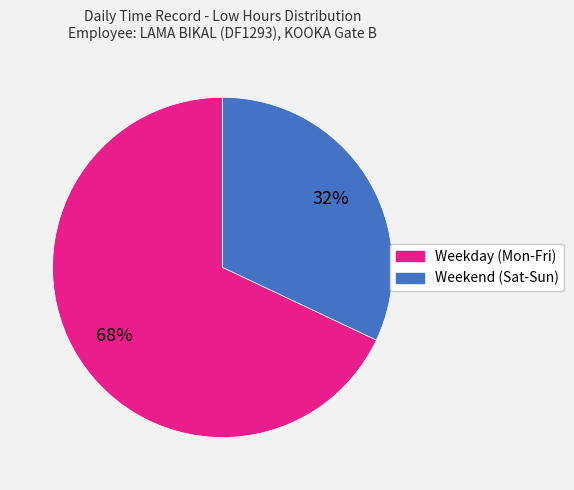

To the nearest percent, what is the difference between the largest and smallest slice percentages?

36%